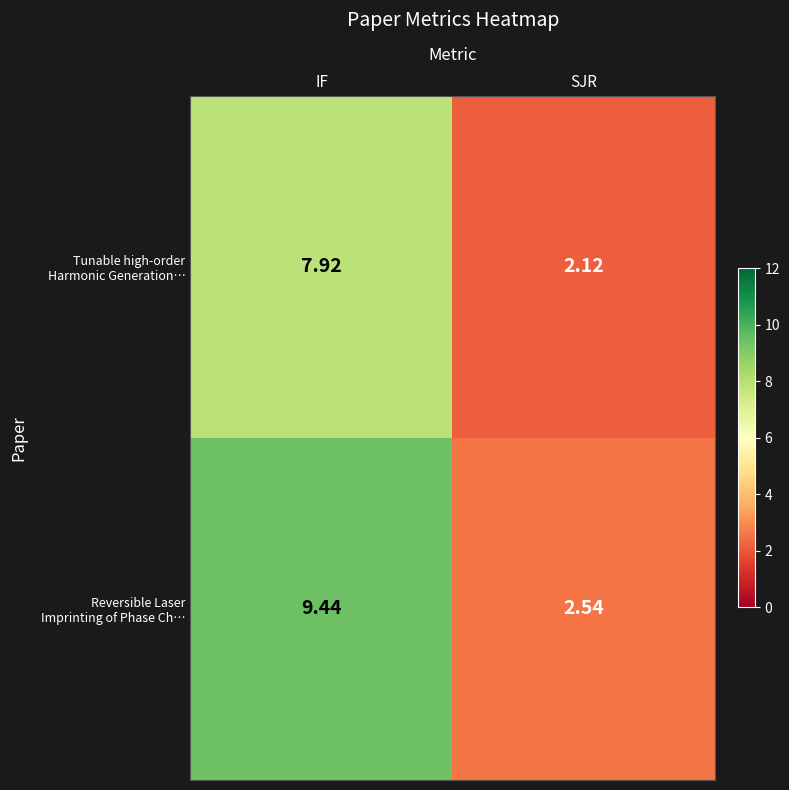

At which category is the sum across all series the highest?

IF